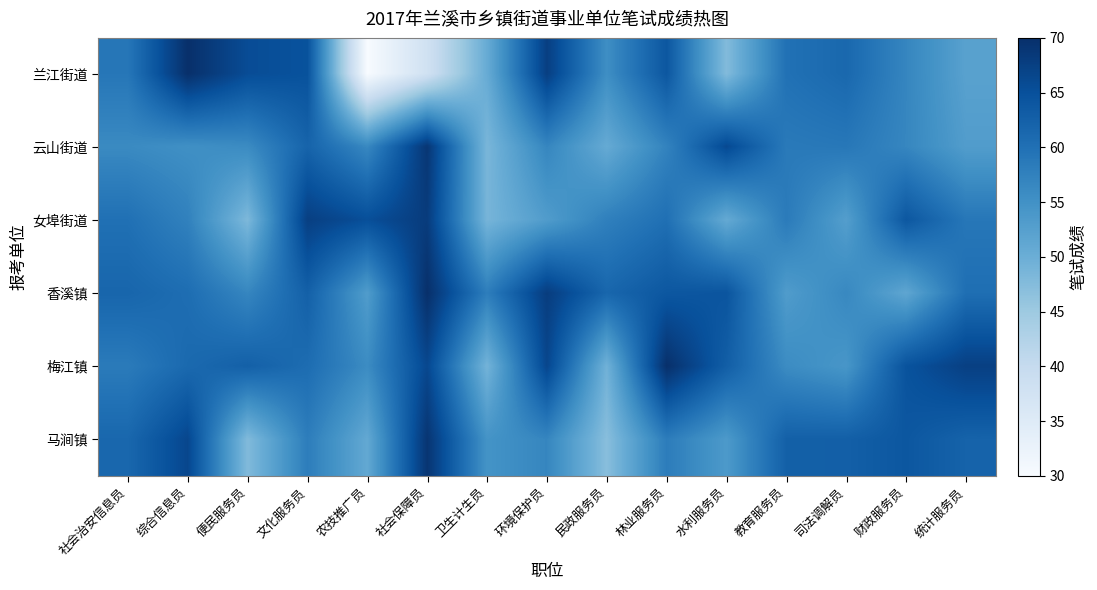

List the series in order of their peak value, highest first.

兰江街道, 香溪镇, 梅江镇, 马涧镇, 云山街道, 女埠街道